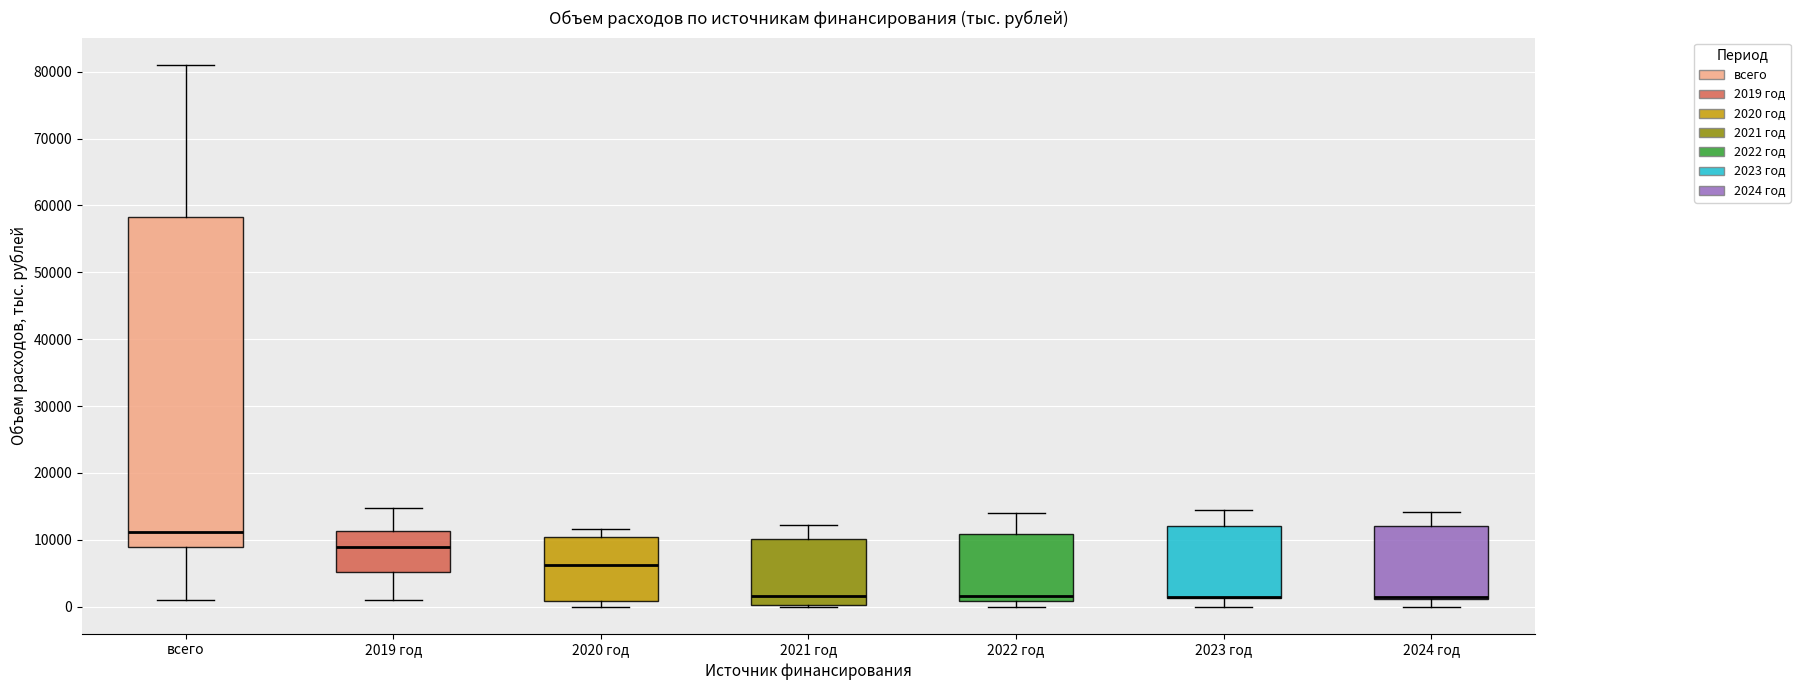

Reading left to right, read every box against the y-axis: the position of its median line, the range the box covers, and the ends of its whiskers. The values are not printed on the chart, so give them approximately, as read against the axis.

всего: median 11000, box 9000 to 58000, whiskers 1000 to 81000
2019 год: median 9000, box 5000 to 11000, whiskers 1000 to 15000
2020 год: median 6000, box 1000 to 10000, whiskers 0 to 12000
2021 год: median 2000, box 0 to 10000, whiskers 0 to 12000
2022 год: median 2000, box 1000 to 11000, whiskers 0 to 14000
2023 год: median 2000 (drawn on the box's lower edge), box 1000 to 12000, whiskers 0 to 14000
2024 год: median 2000 (drawn on the box's lower edge), box 1000 to 12000, whiskers 0 to 14000